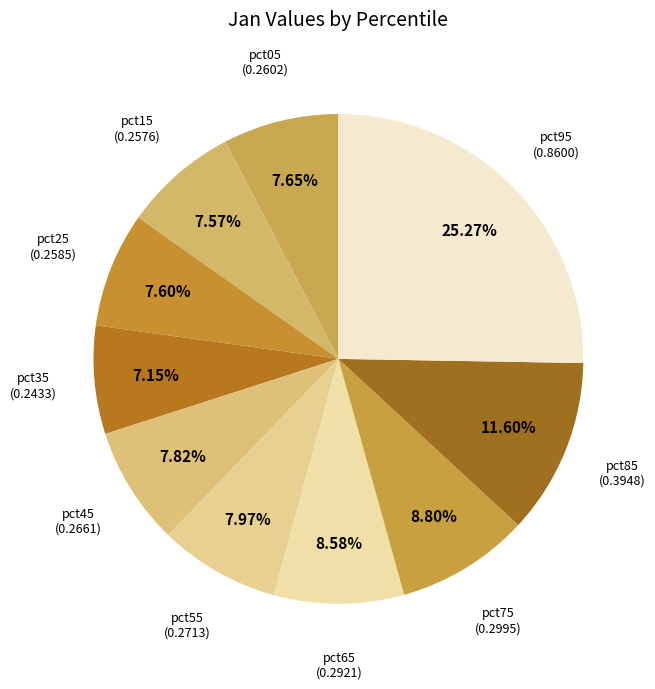

Count the number of slices in the pie.

10